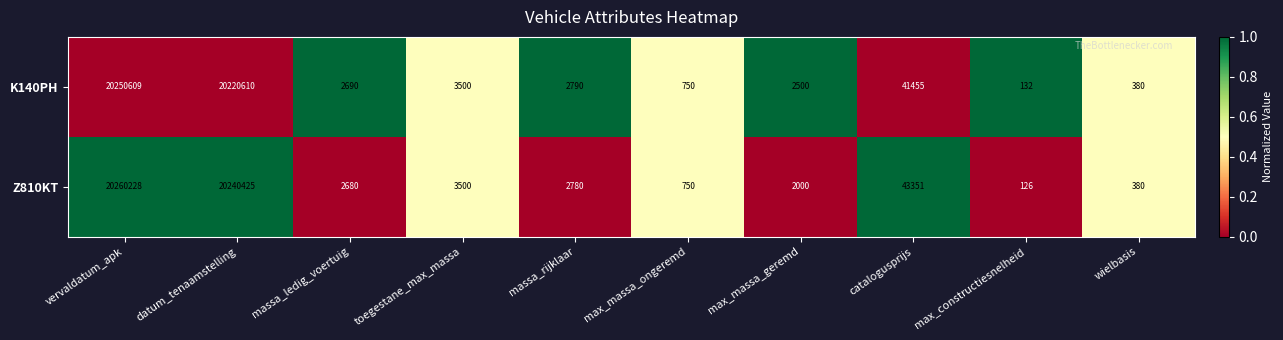

What is the total value across all series at datum_tenaamstelling?

40461035